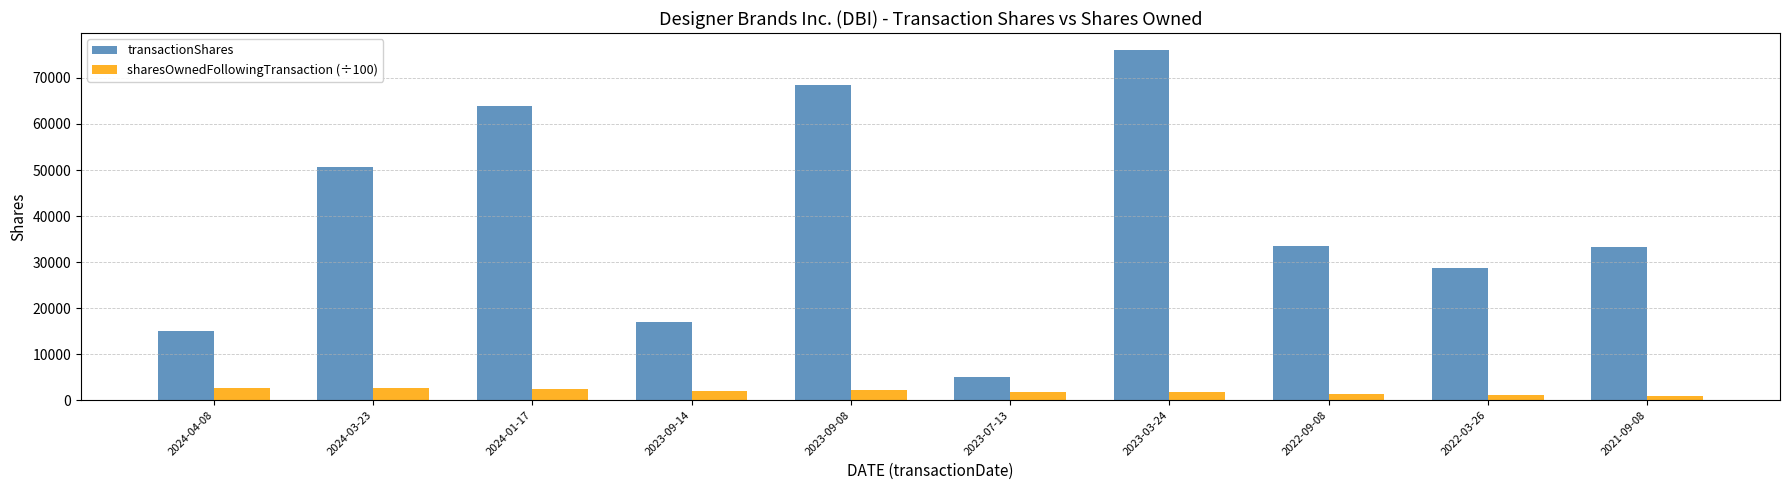

What is the maximum value shown in the chart?

75970.0